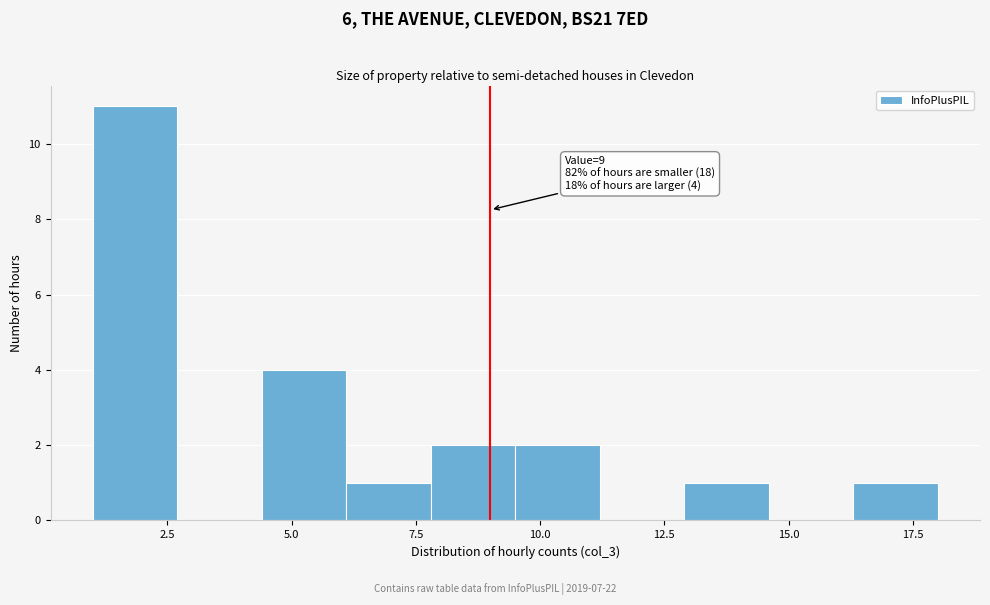

Around what value on the x-axis is the tallest bar? Give the approximate position of its centre, as read against the axis.

2.0